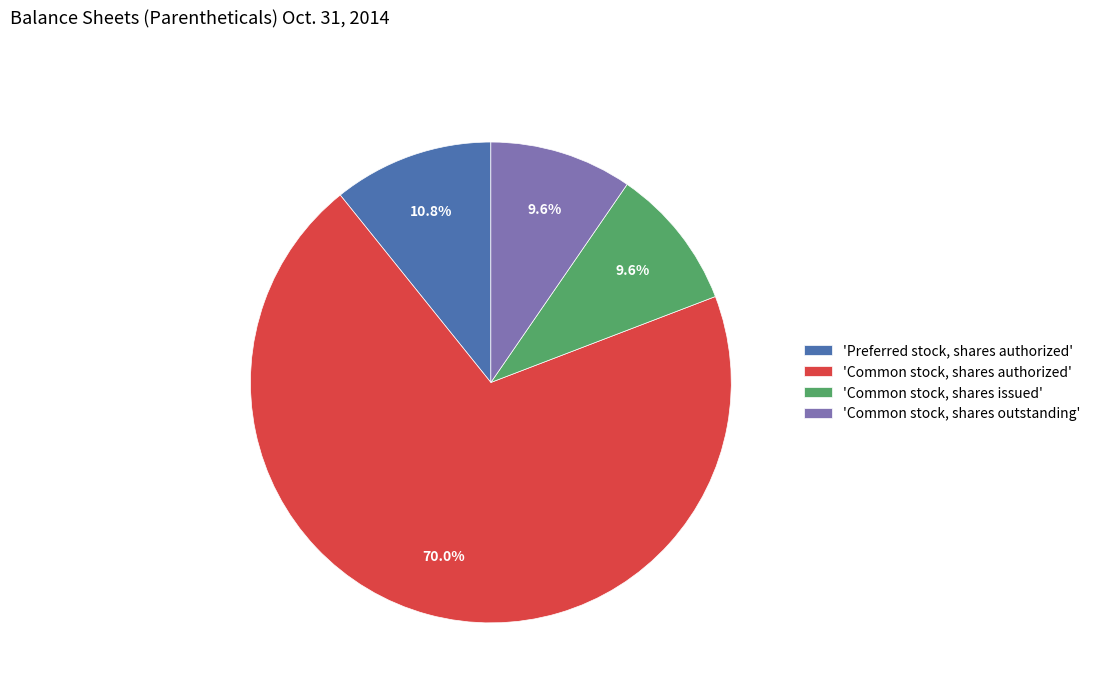

What percentage is NOT represented by 'Common stock, shares issued'?

90.4%